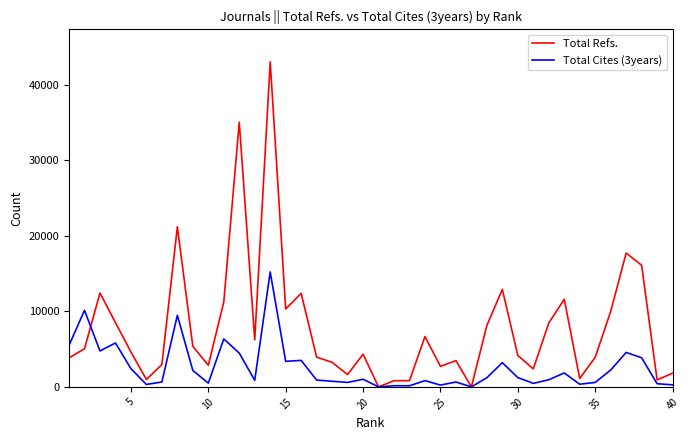

Rank the series by their maximum value, from highest to lowest.

Total Refs., Total Cites (3years)